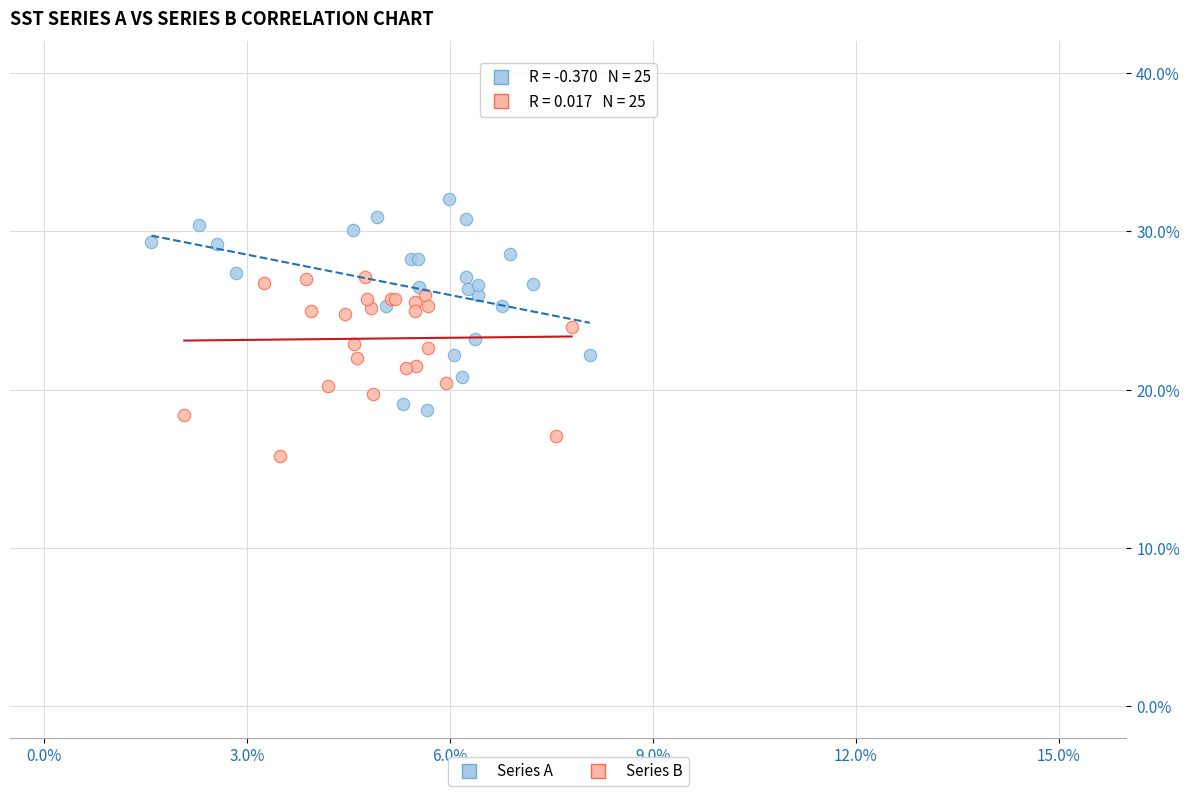

Which series contains the highest Y value?

Series A